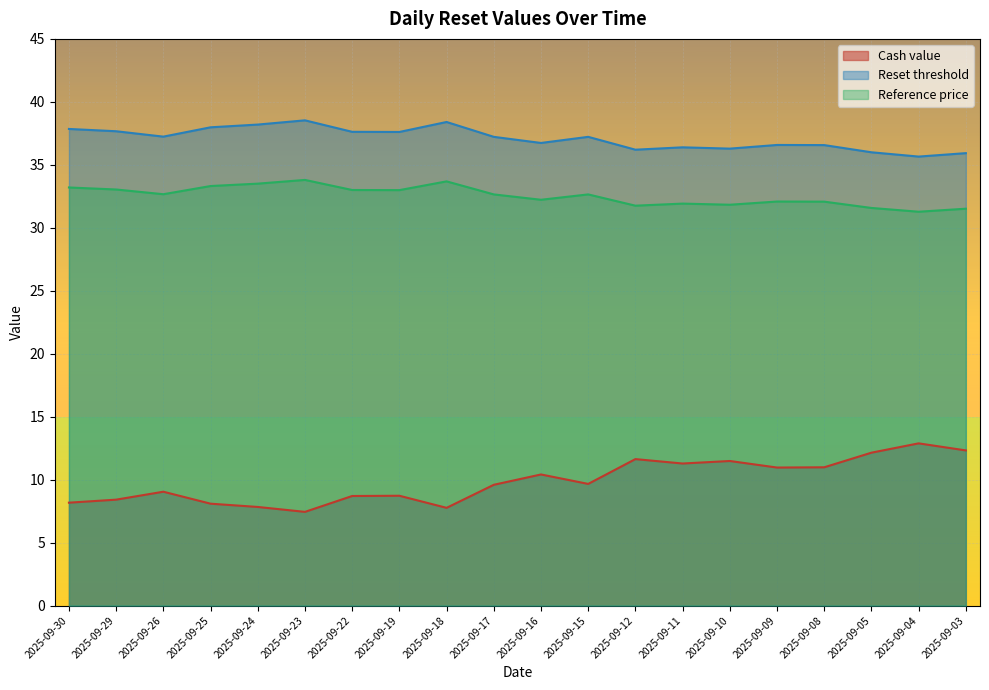

Is it true that Reset threshold equals 36.3 at 2025-09-10?

True